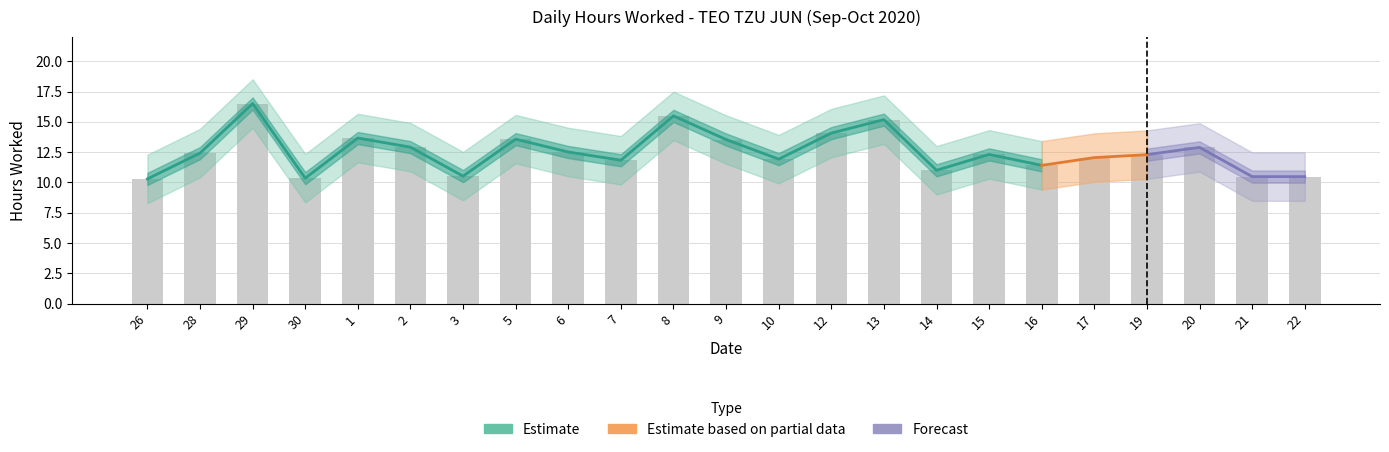

Where does the Upper Bound series first go above 14?

28